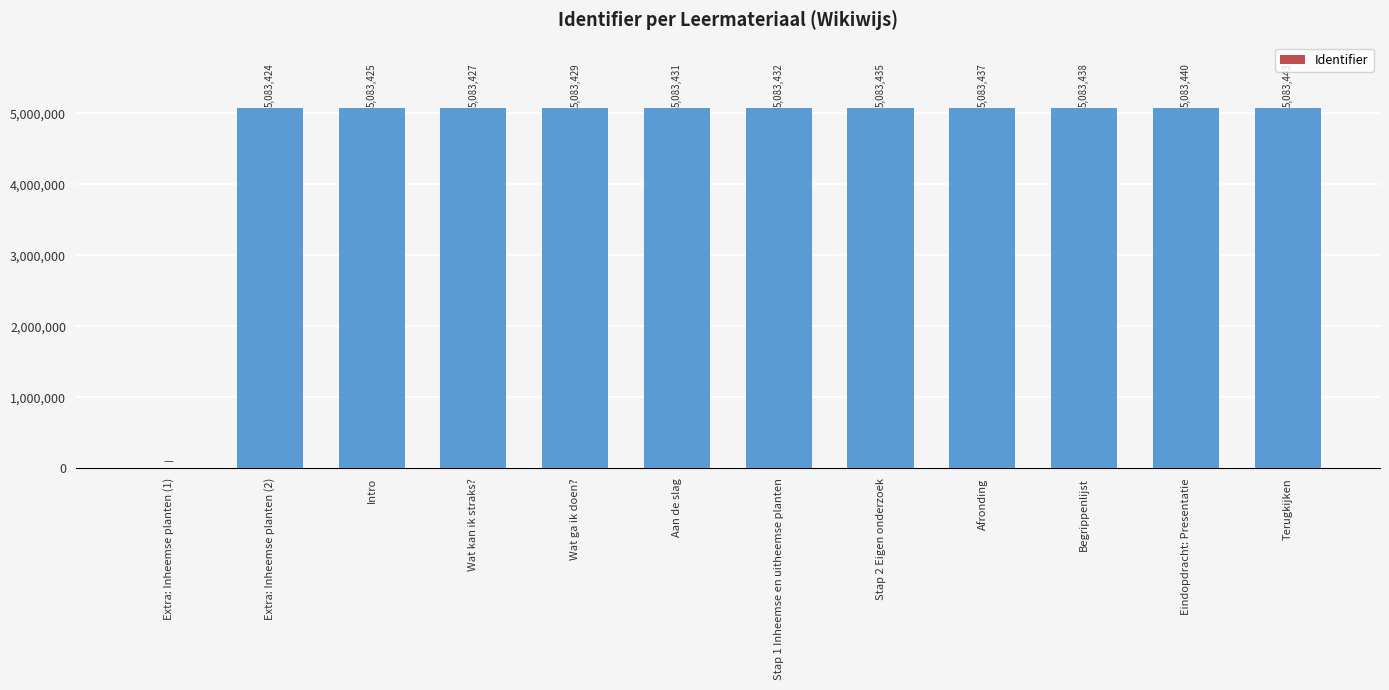

True or false: the data shows 8530791 at Wat kan ik straks?.

False